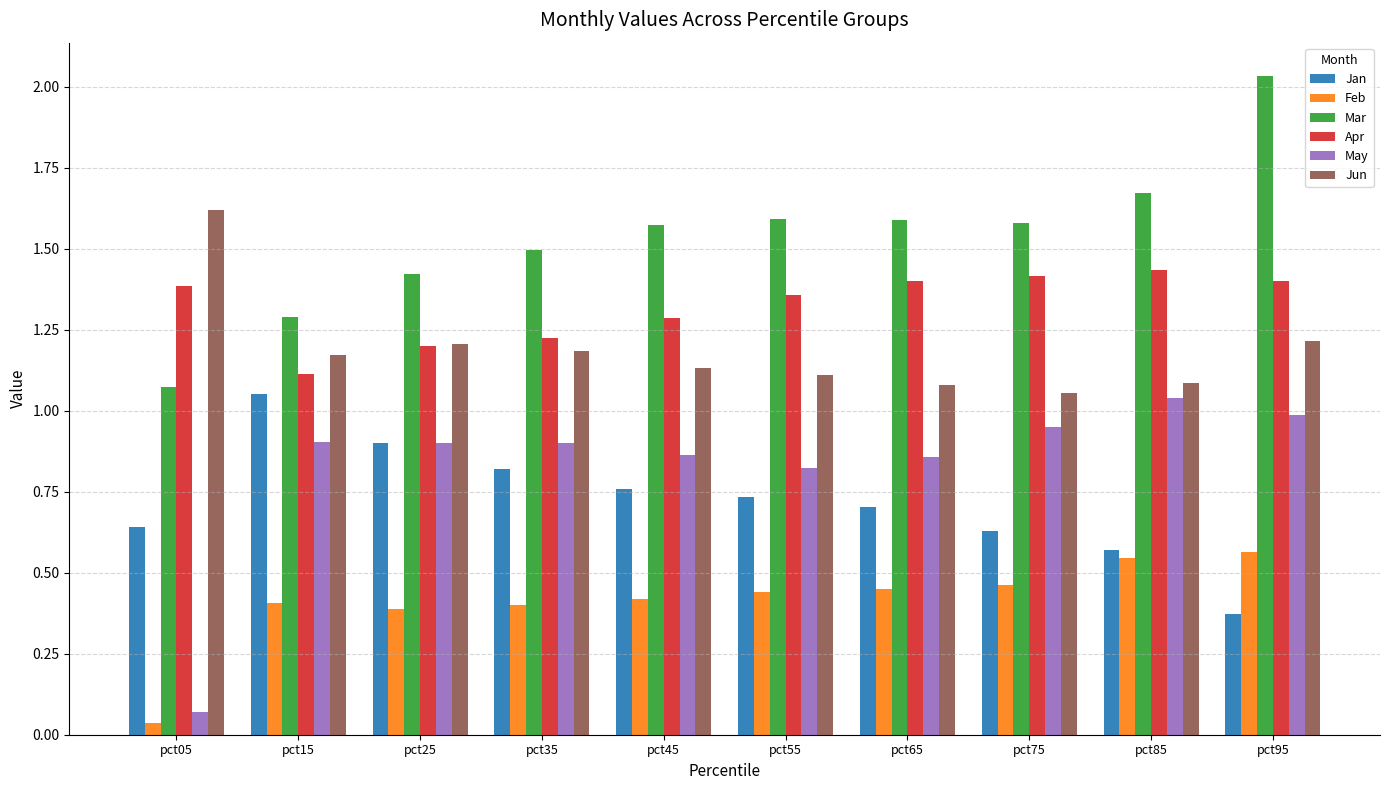

What are all the series names shown in the legend?

Jan, Feb, Mar, Apr, May, Jun